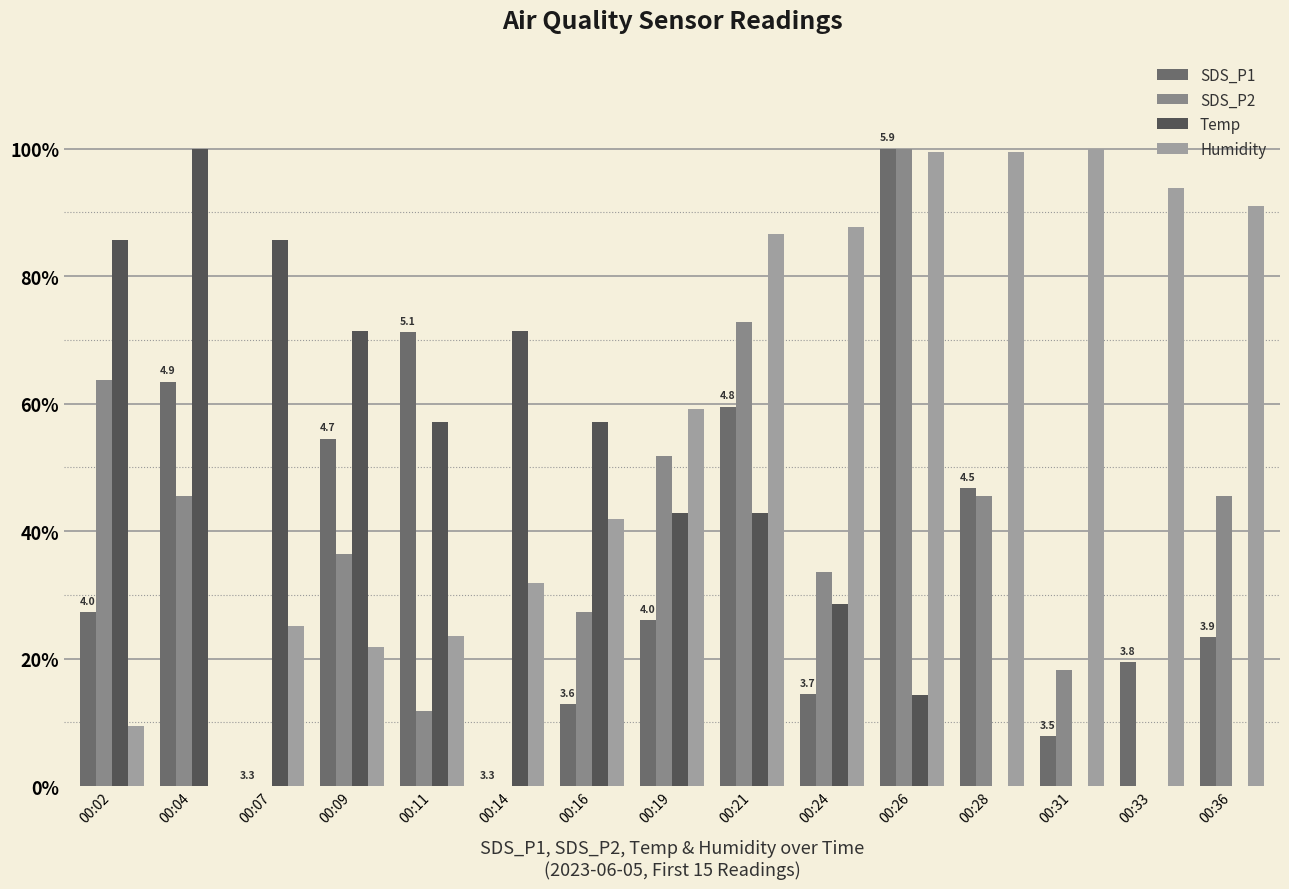

What are all the series names shown in the legend?

SDS_P1, SDS_P2, Temp, Humidity